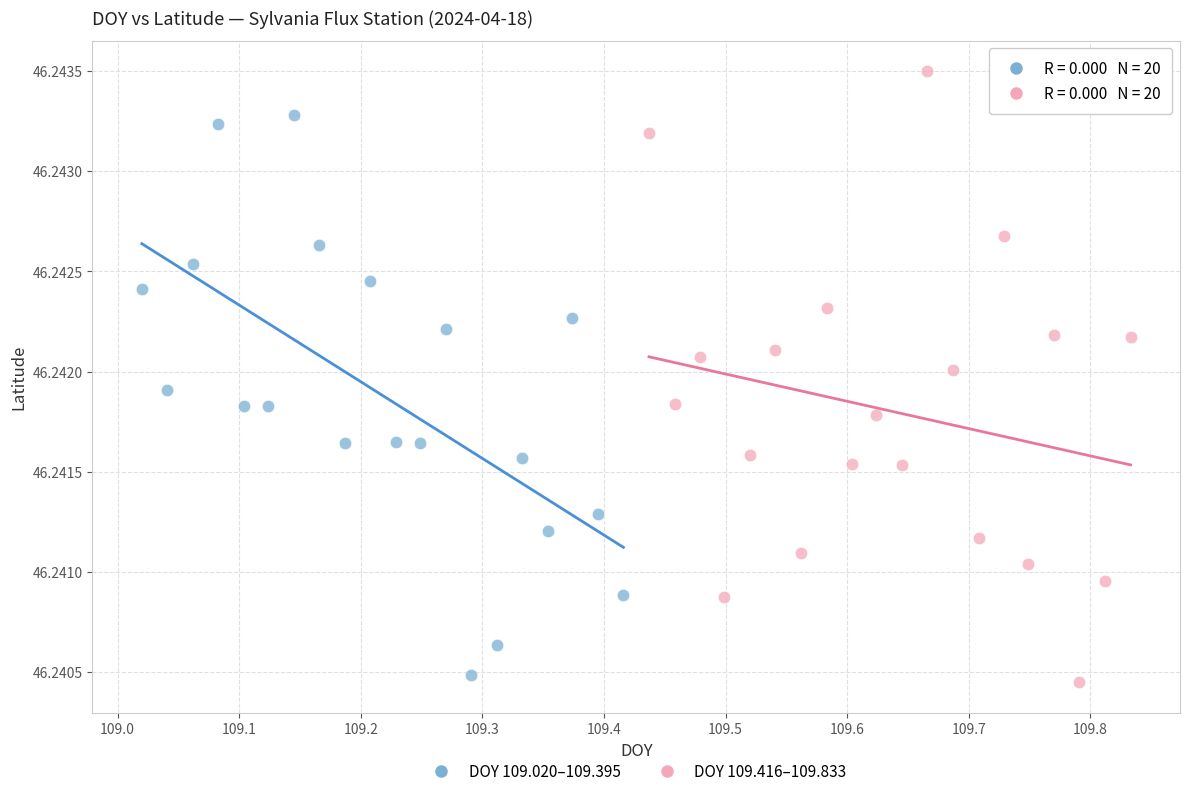

Which series contains the highest Y value?

DOY 109.416–109.833